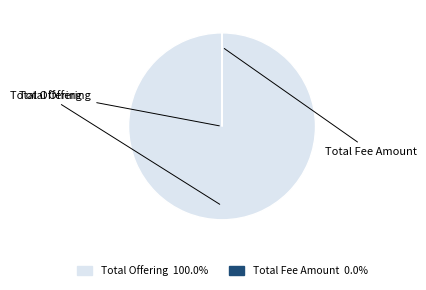

How many segments does this pie chart have?

2